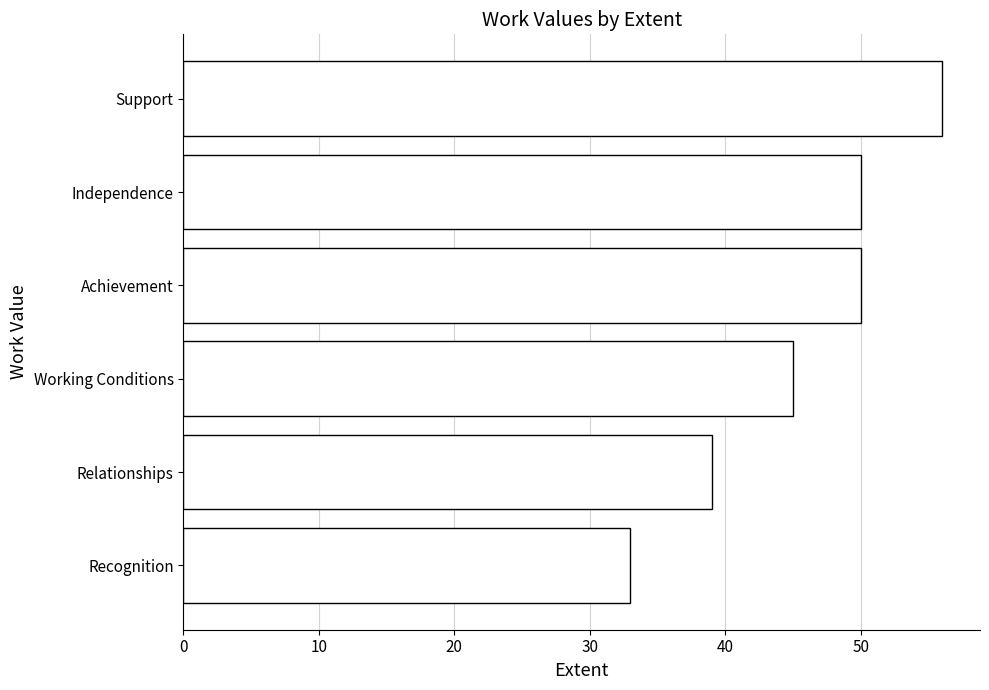

Is it true that the value at Support is 74?

False